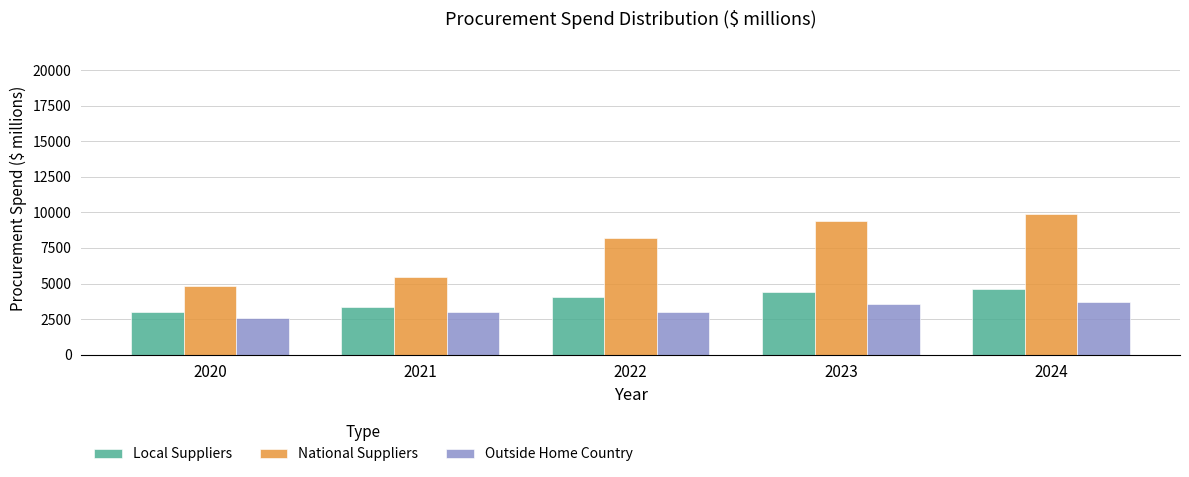

At which label is National Suppliers closest to 7357?

2022